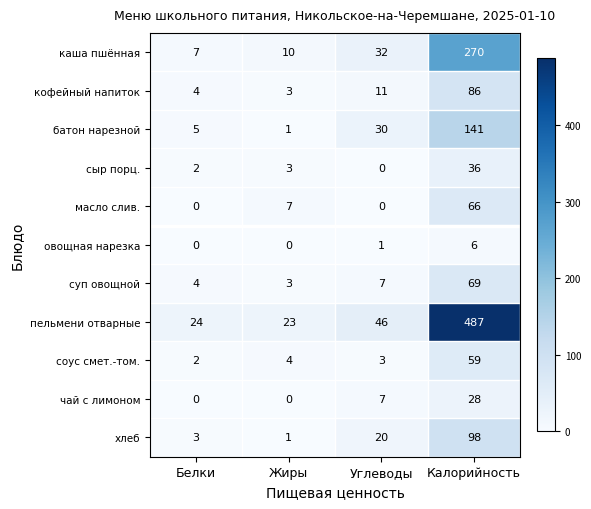

How many data points in хлеб are less than 20?

2